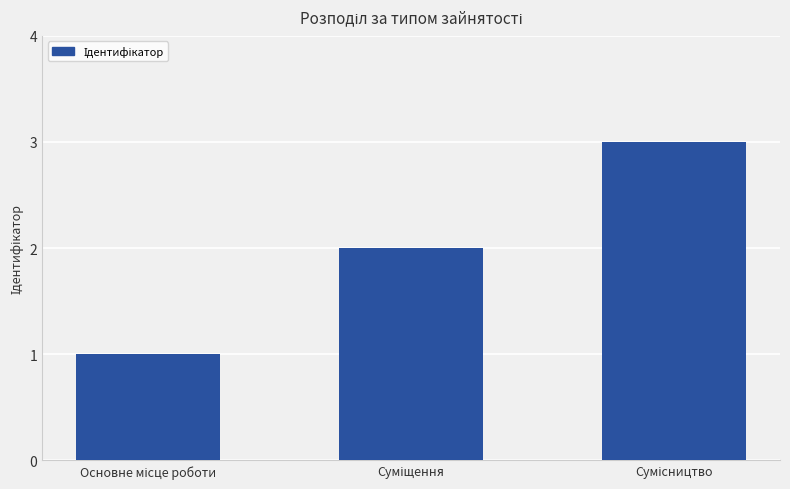

What is the sum of all values?

6